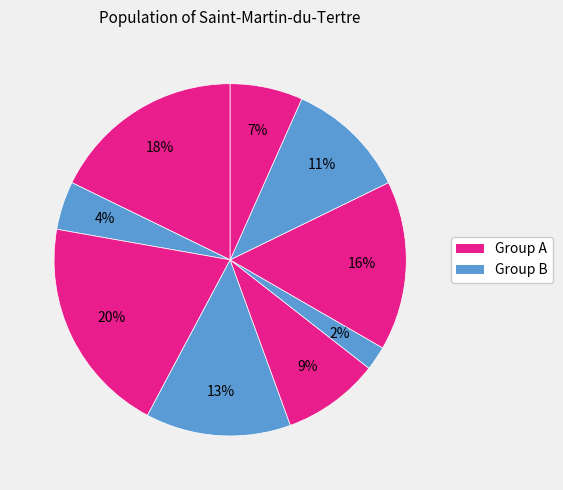

How many slices are in this pie chart?

9